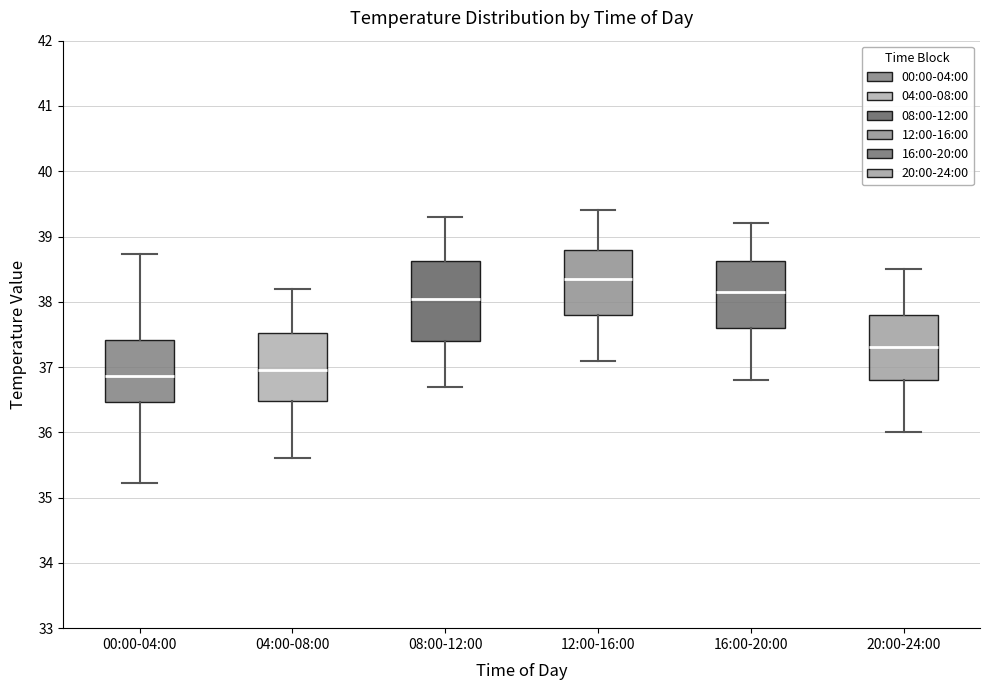

Reading left to right, transcribe this box plot: for each box, give where its median line is, the range the box spans, and where its two whiskers end, as read against the y-axis. The values are not printed on the chart, so give them approximately, as read against the axis.

00:00-04:00: median 36.9, box 36.5 to 37.4, whiskers 35.2 to 38.7
04:00-08:00: median 37.0, box 36.5 to 37.5, whiskers 35.6 to 38.2
08:00-12:00: median 38.1, box 37.4 to 38.6, whiskers 36.7 to 39.3
12:00-16:00: median 38.4, box 37.8 to 38.8, whiskers 37.1 to 39.4
16:00-20:00: median 38.2, box 37.6 to 38.6, whiskers 36.8 to 39.2
20:00-24:00: median 37.3, box 36.8 to 37.8, whiskers 36.0 to 38.5